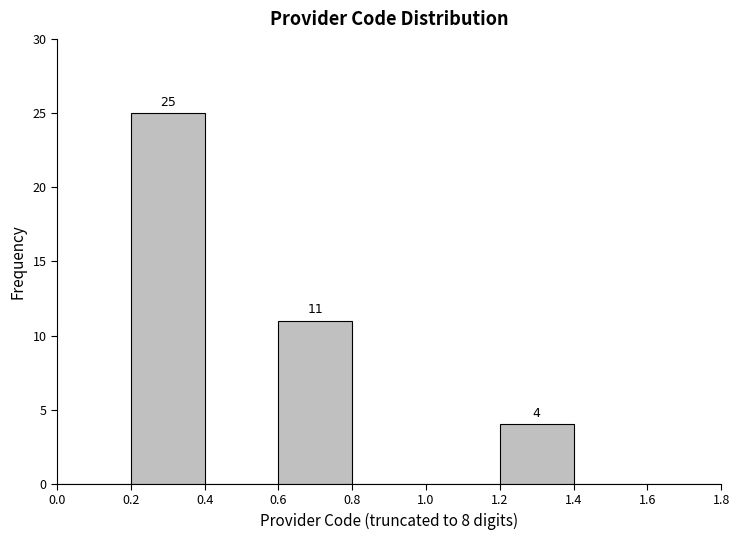

Which range on the x-axis has the tallest bar?

0.2 to 0.4